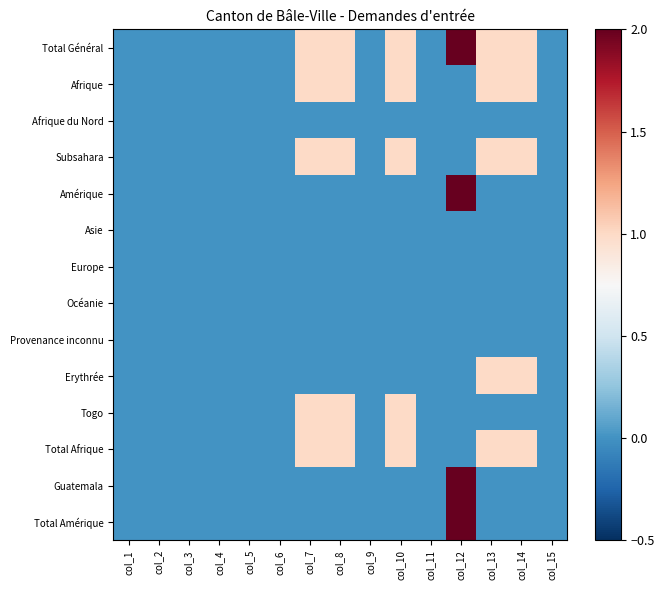

How many series are shown in this chart?

14